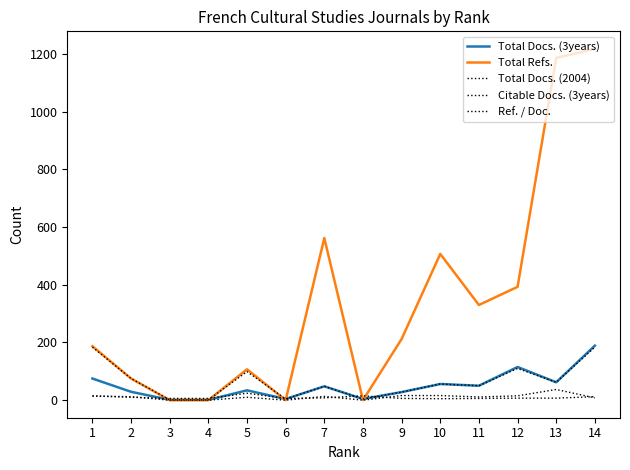

How many lines are shown in the chart?

5